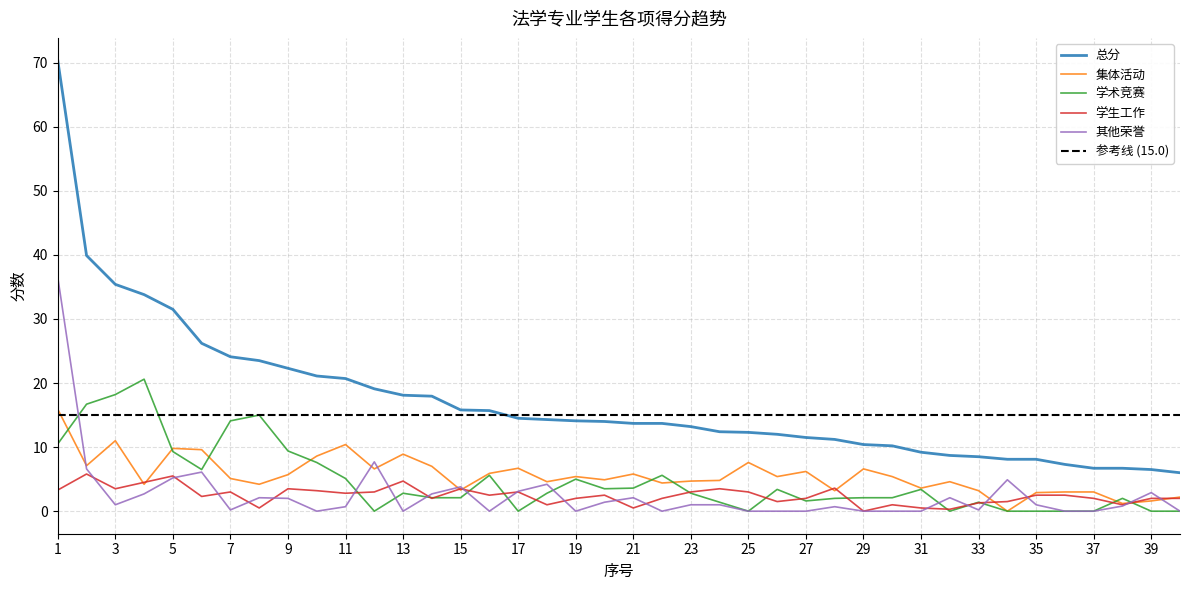

At which label is 学生工作 closest to 2?

14